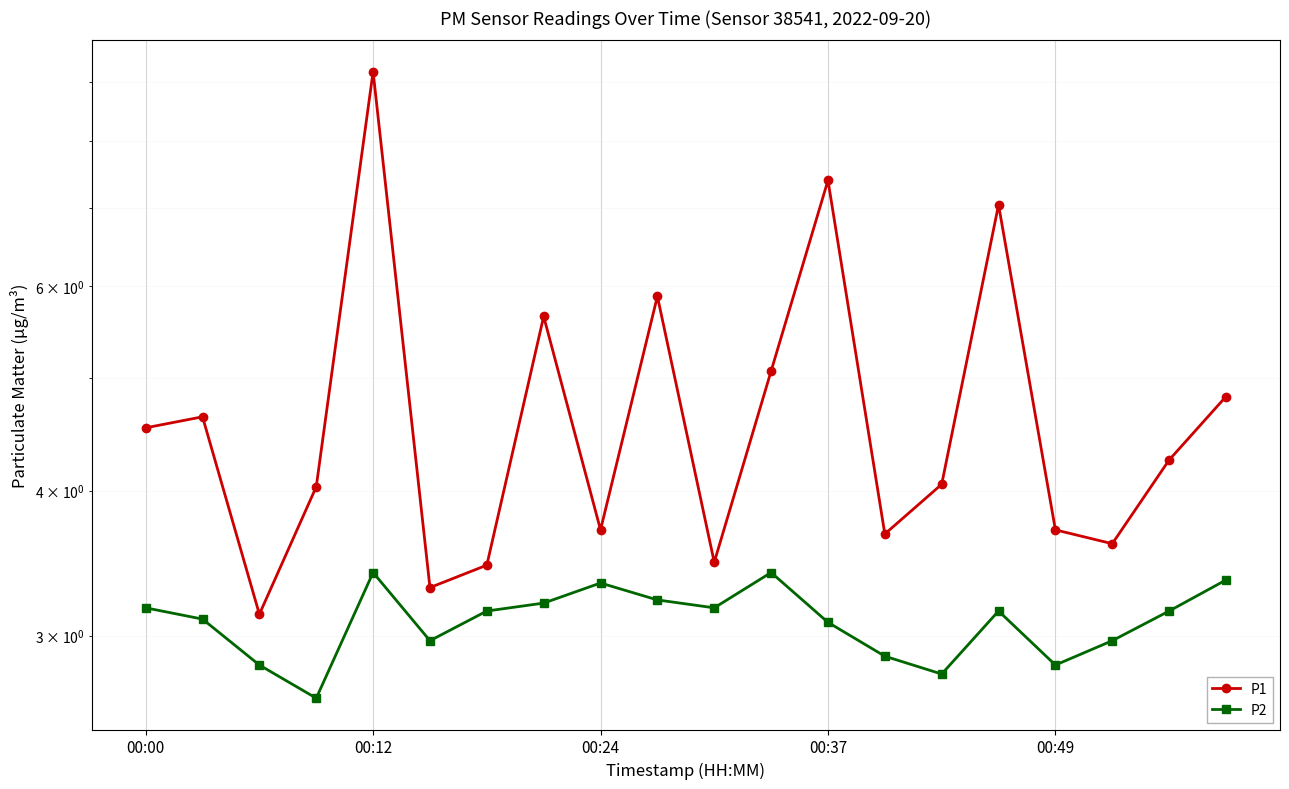

At which label does P2 first exceed 3?

00:00